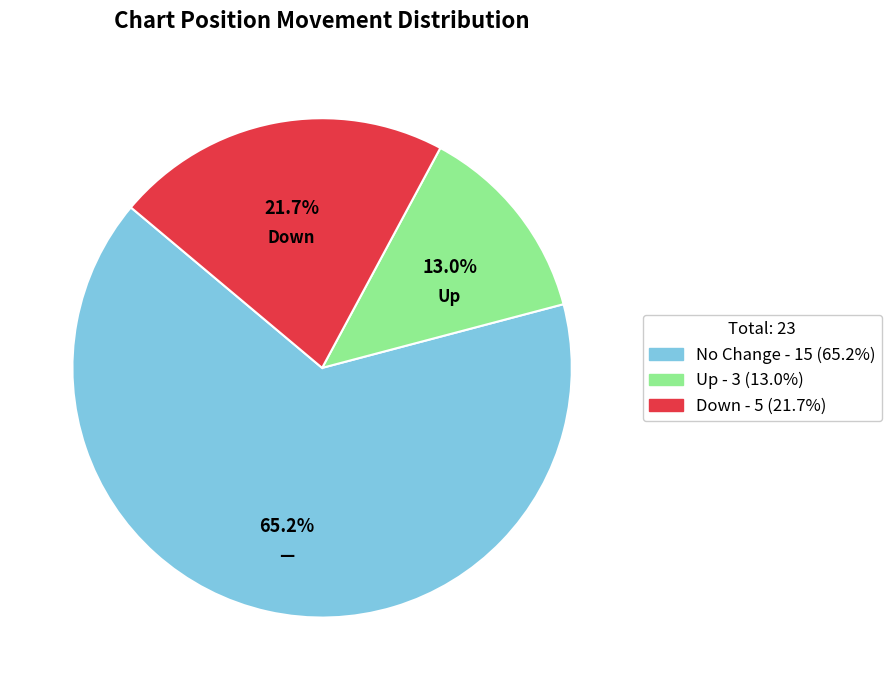

Is there any slice that represents more than half of the pie?

Yes